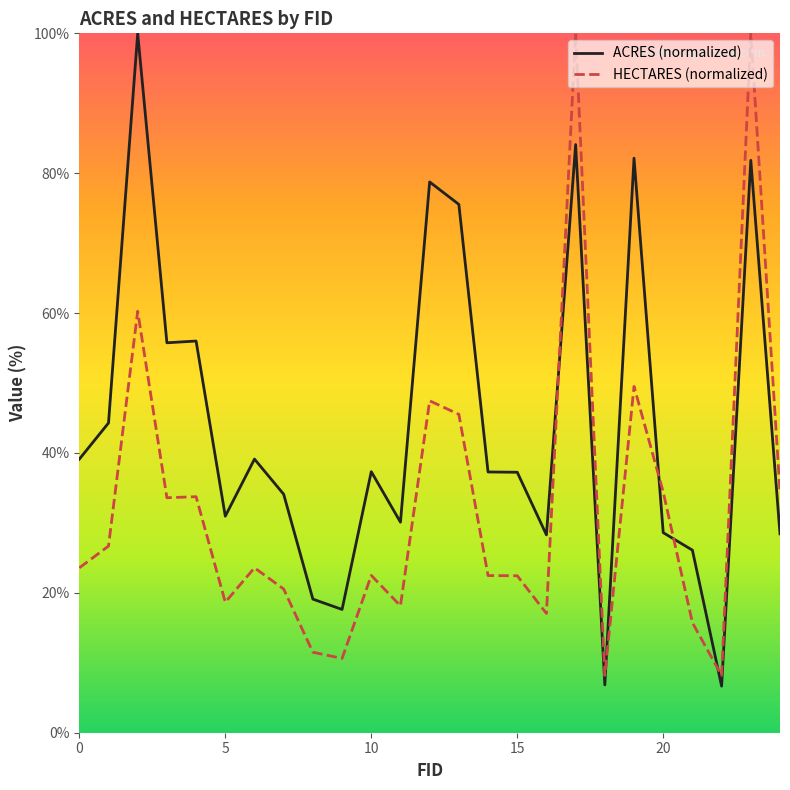

What is the minimum value shown in the chart?

6.7